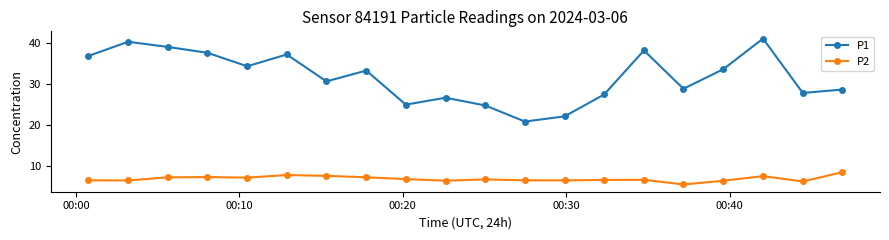

What is the difference between the maximum and minimum values in the P1 series?

20.3